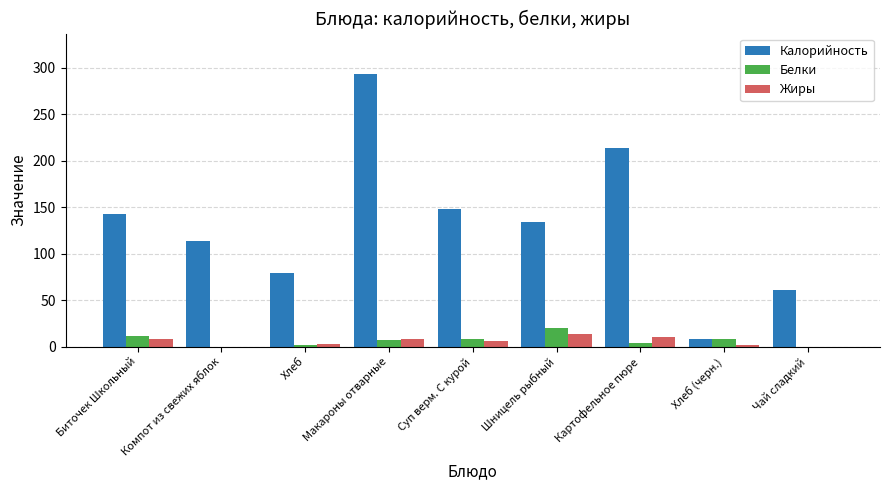

Which category has the highest value in the Калорийность series?

Макароны отварные